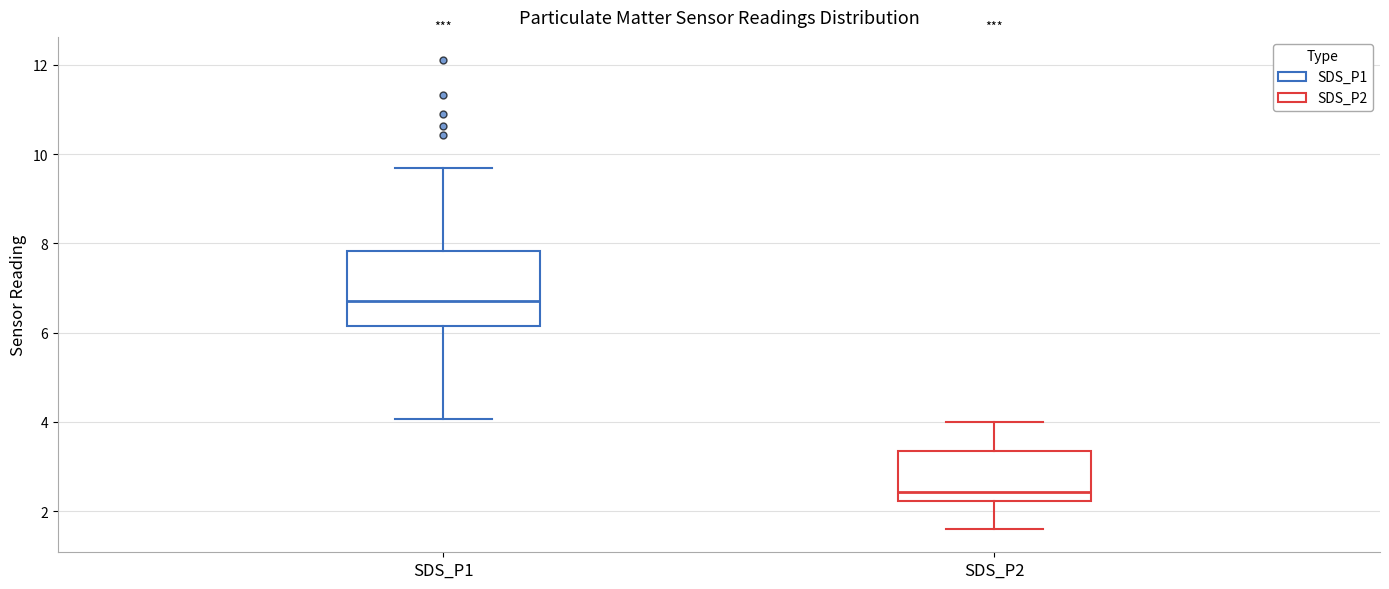

Which box's median line is the lowest?

SDS_P2